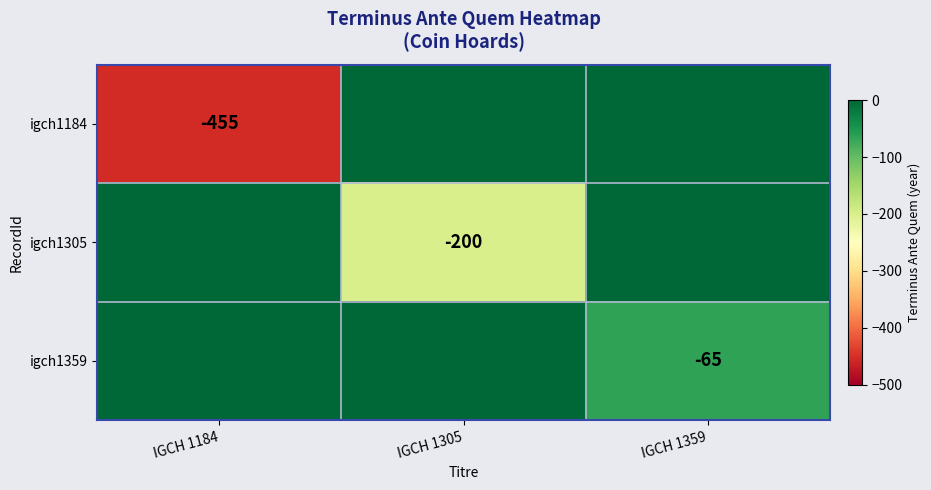

Is it true that igch1359 equals -65 at IGCH 1359?

True